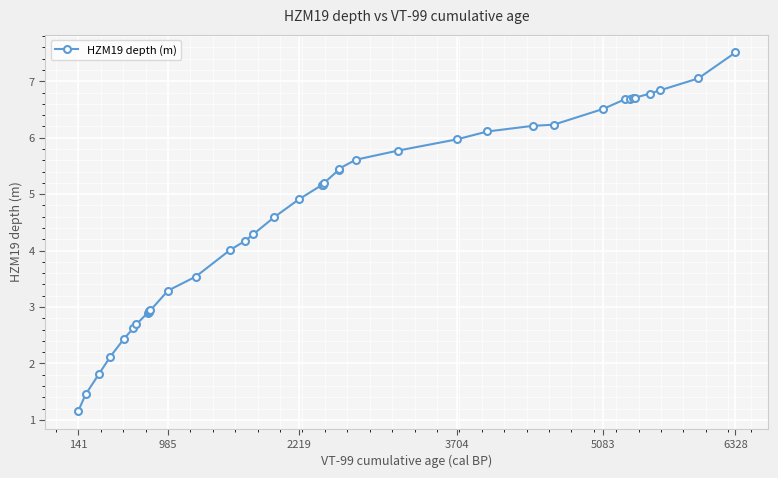

How many data points are less than 5?

18